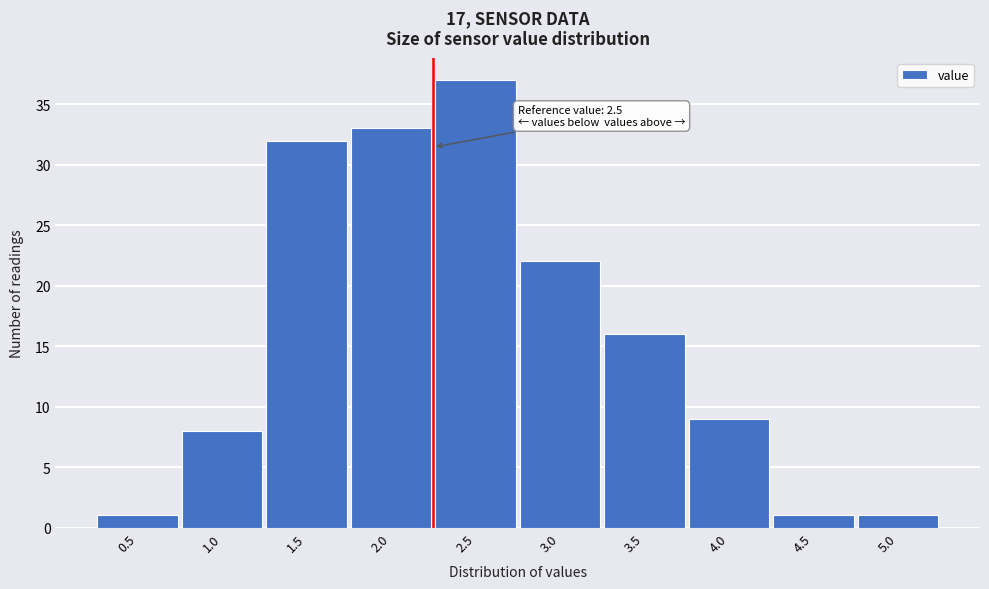

Reading right to left, what are all the values shown in this chart?

1	1	9	16	22	37	33	32	8	1